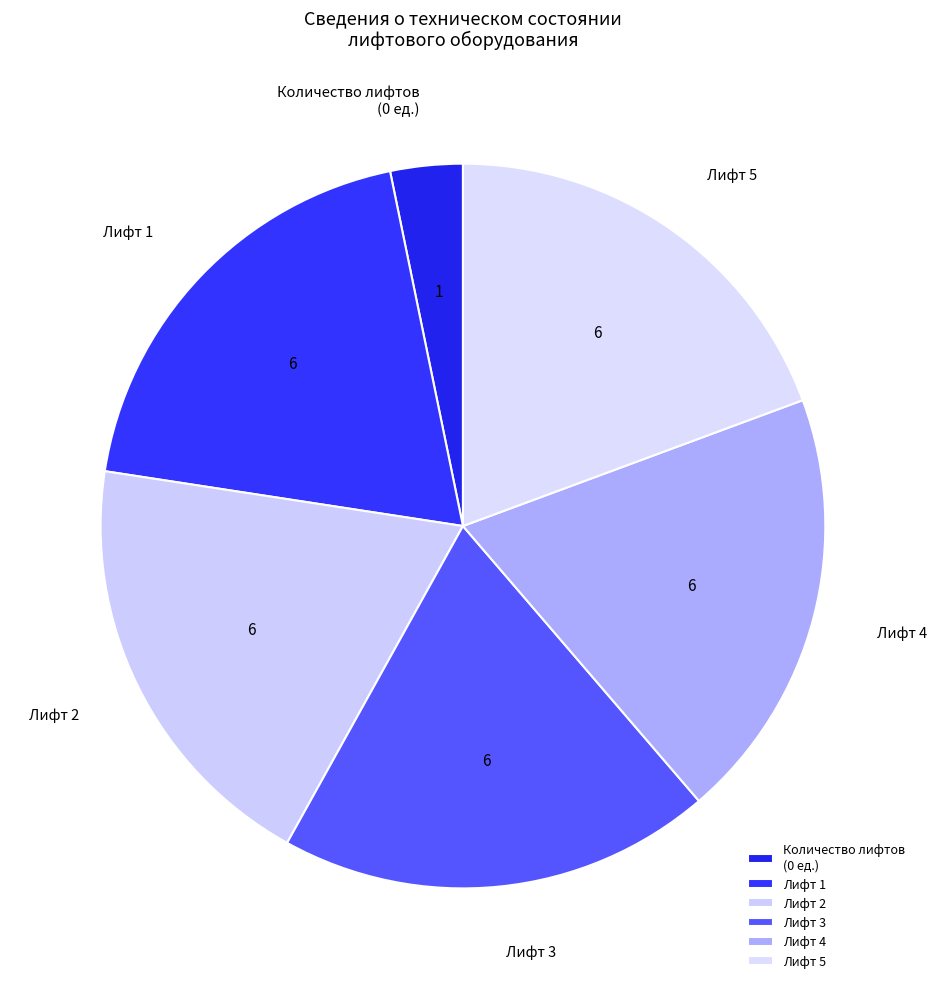

Approximately how many times larger is the value at Лифт 3 compared to Лифт 5?

1.0